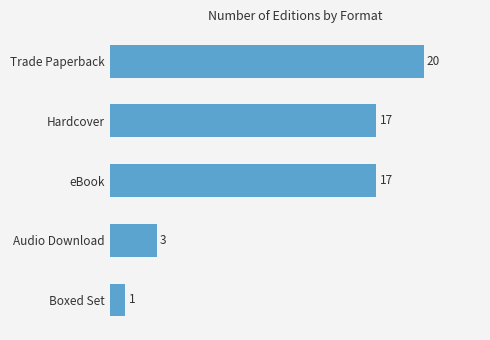

True or false: the data shows 17 at Hardcover.

True